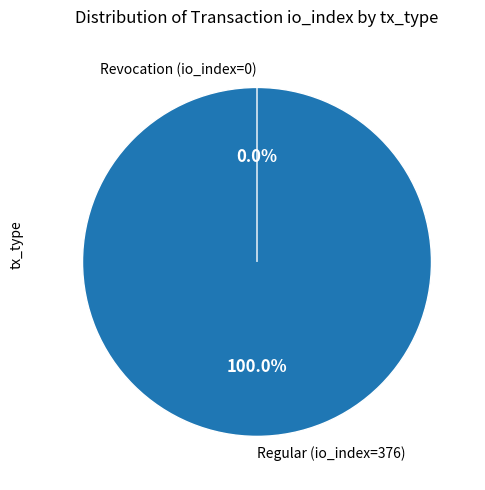

To the nearest percent, what is the combined percentage of Regular (io_index=376) and Revocation (io_index=0)?

100%